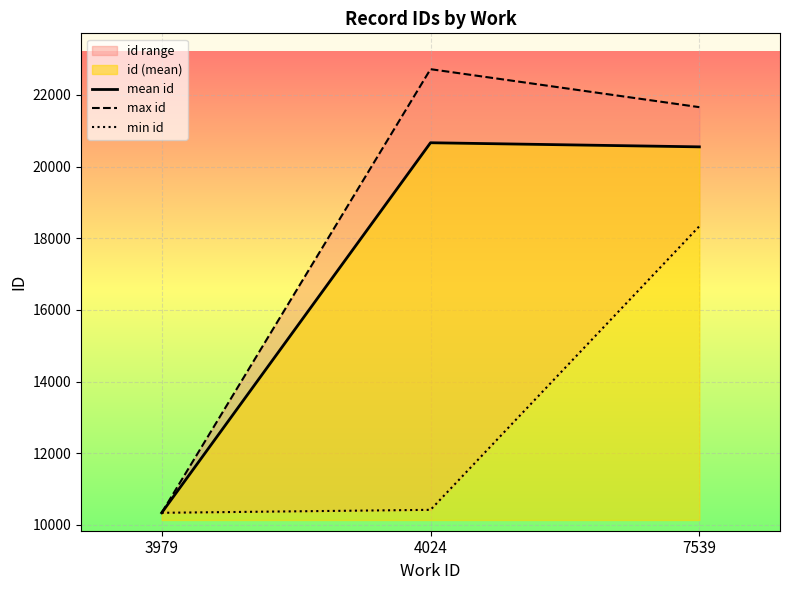

Reading right to left, transcribe all the data shown in this chart.

mean id: 20549.3	20664.0	10338.0
max id: 21657.0	22717.0	10338.0
min id: 18335.0	10421.0	10338.0